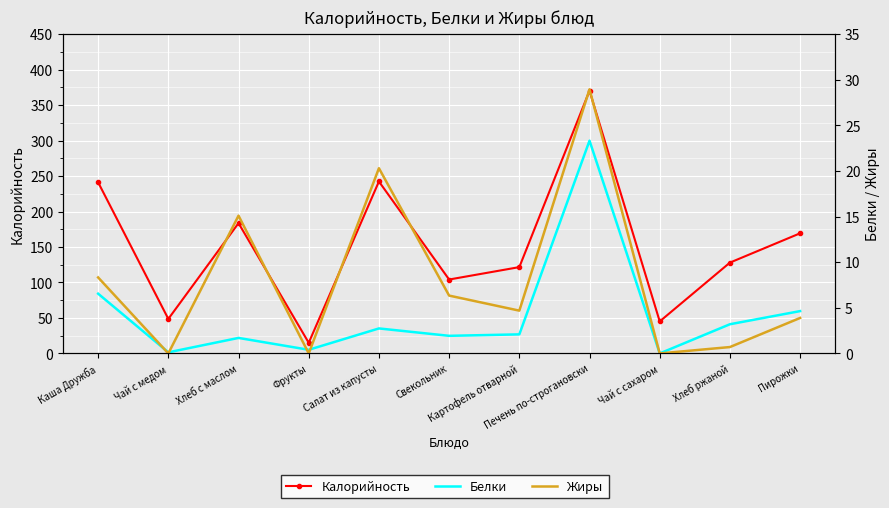

How many intersections are there between Жиры and Белки?

4